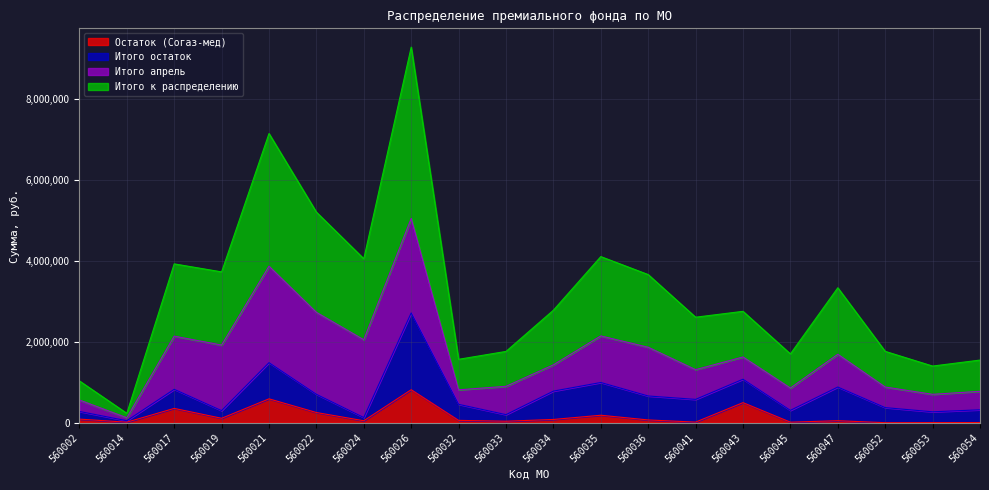

What is the maximum value for Остаток (Согаз-мед)?

814689